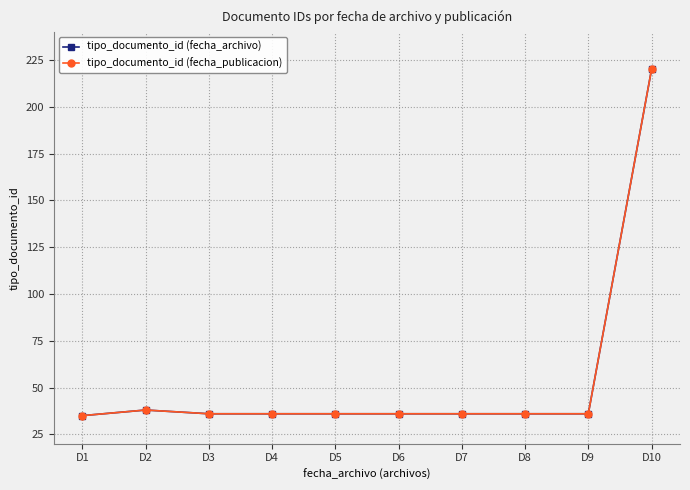

What is the total value across all series at D10?

440